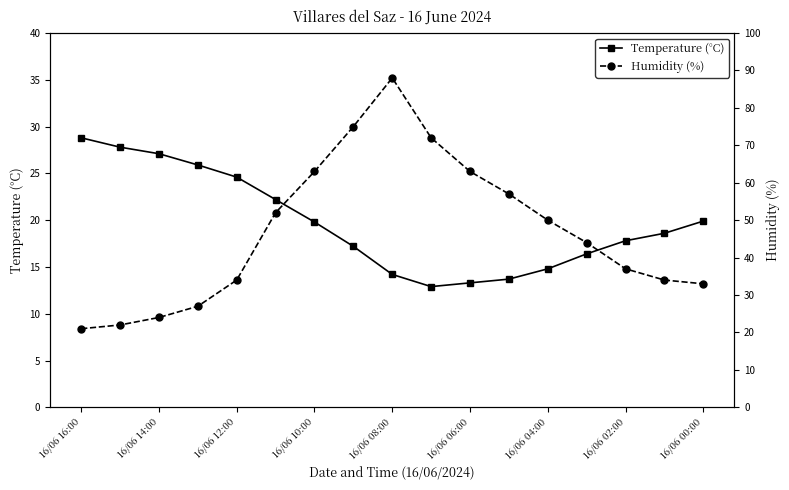

What is the total value across all series at 9?

84.9